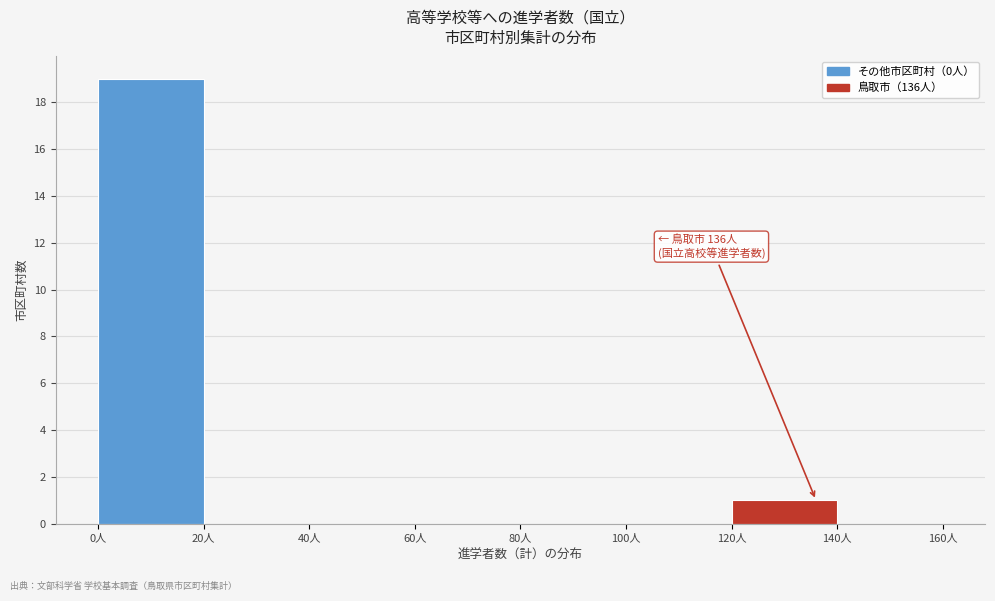

Over which range of the x-axis is the bar tallest?

0 to 20